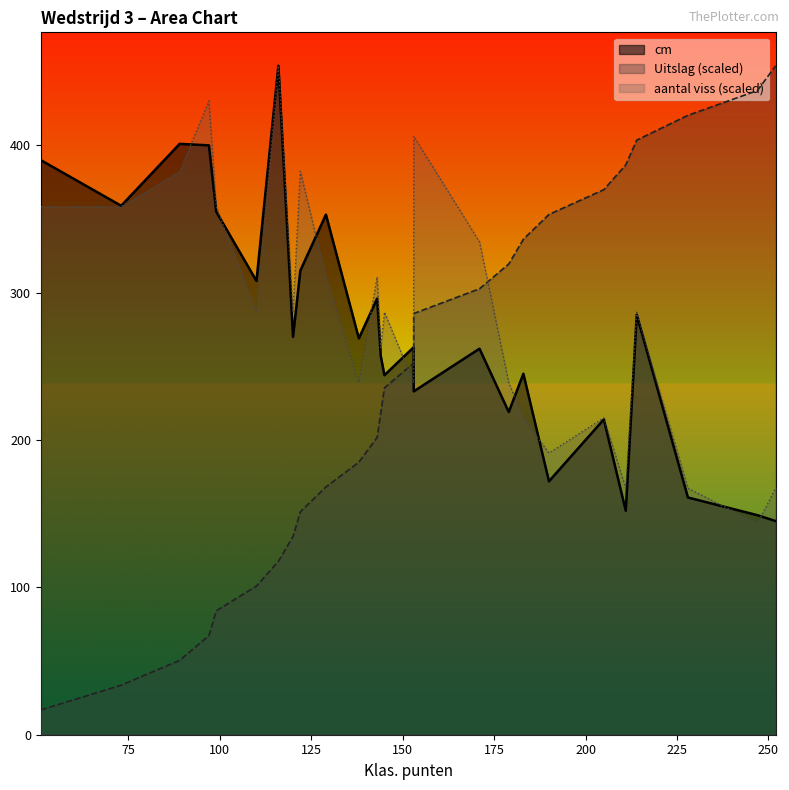

True or false: Uitslag has more than 2 interior local peaks.

False